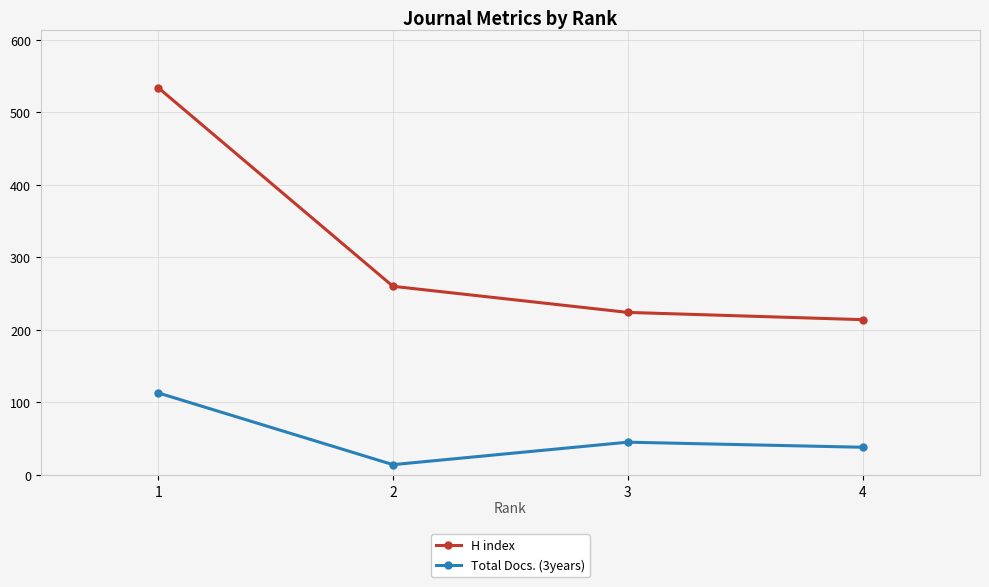

What are all the series names shown in the legend?

H index, Total Docs. (3years)